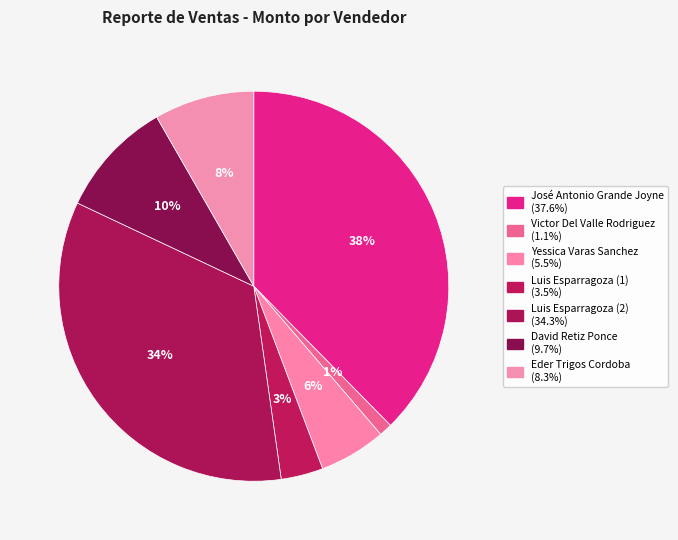

Does any single category account for the majority?

No